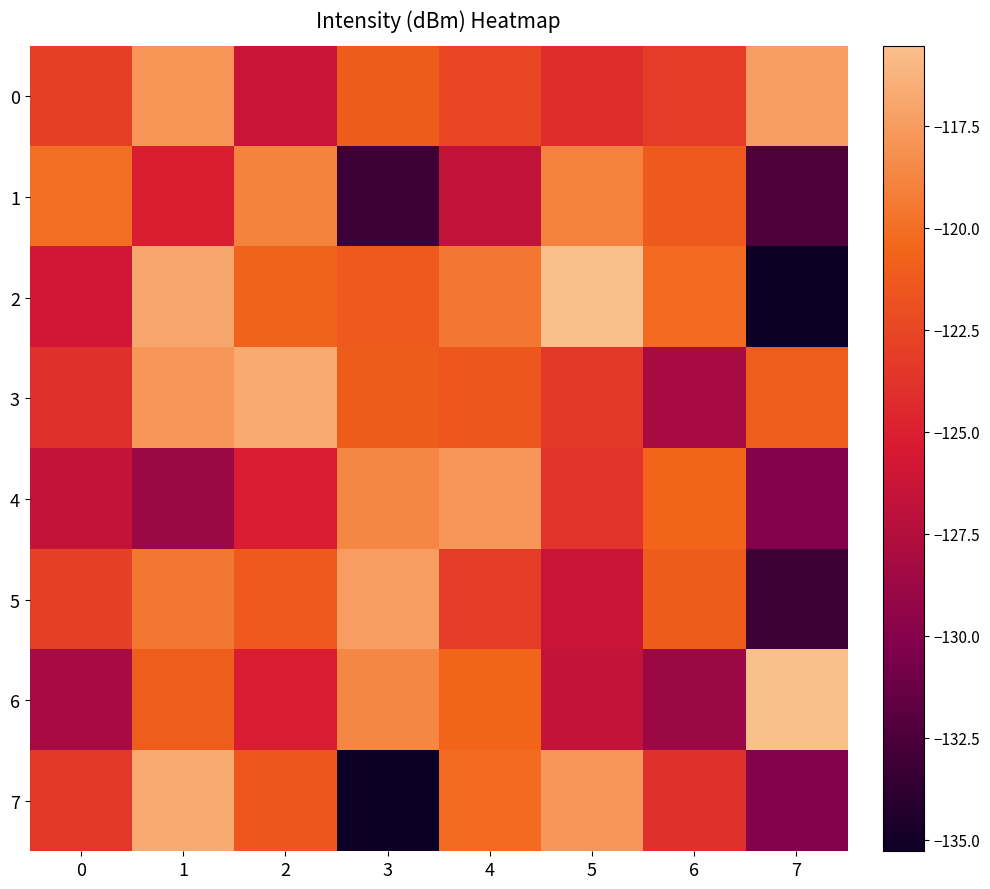

Which label corresponds to the largest value in the chart?

5